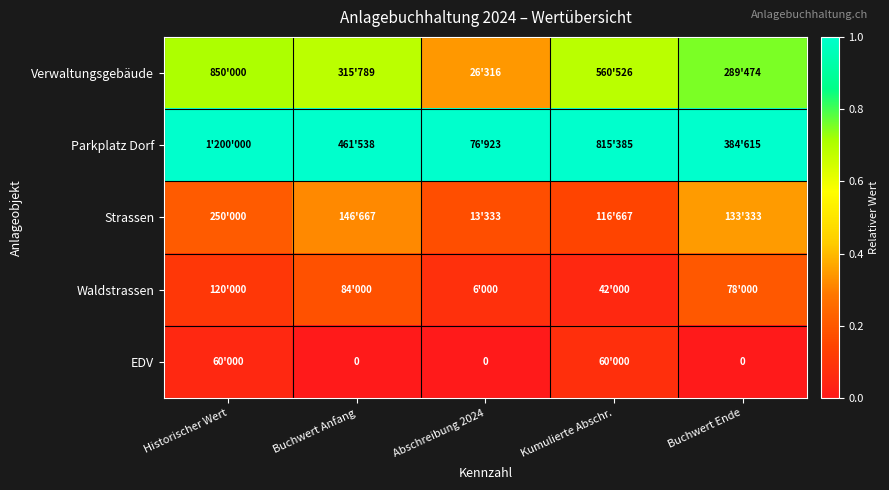

How many series are shown in this chart?

5